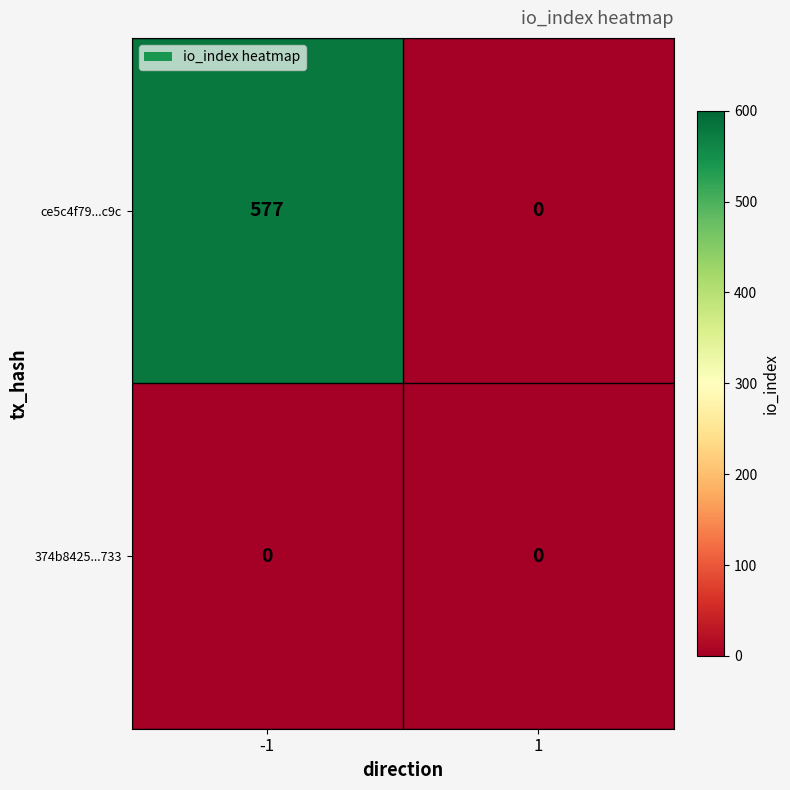

Count the number of data series in this chart.

2